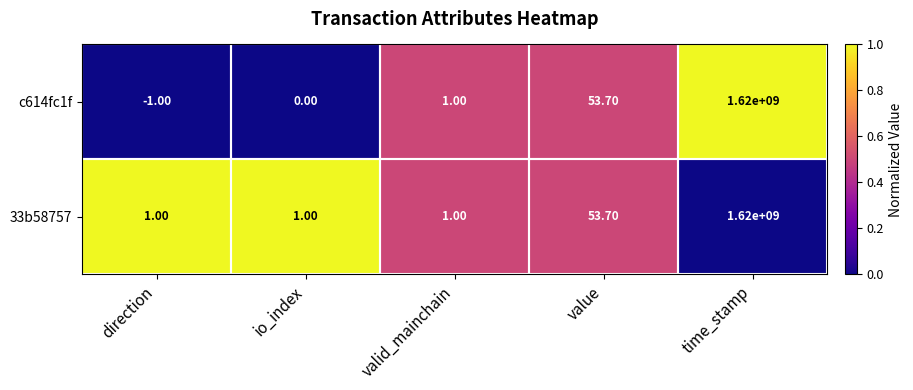

Which series has the largest total across all categories?

33b58757